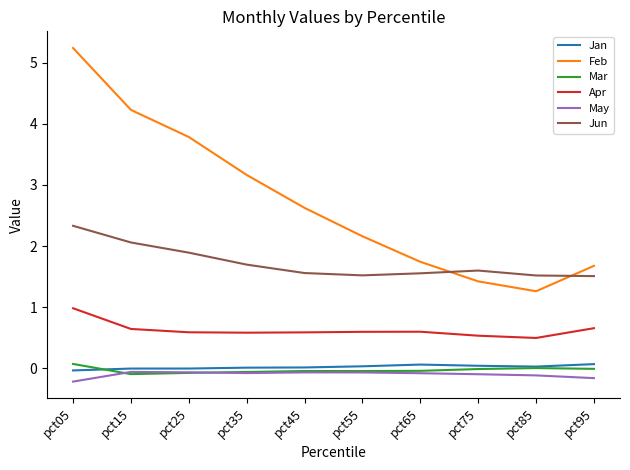

What are all the series names shown in the legend?

Jan, Feb, Mar, Apr, May, Jun